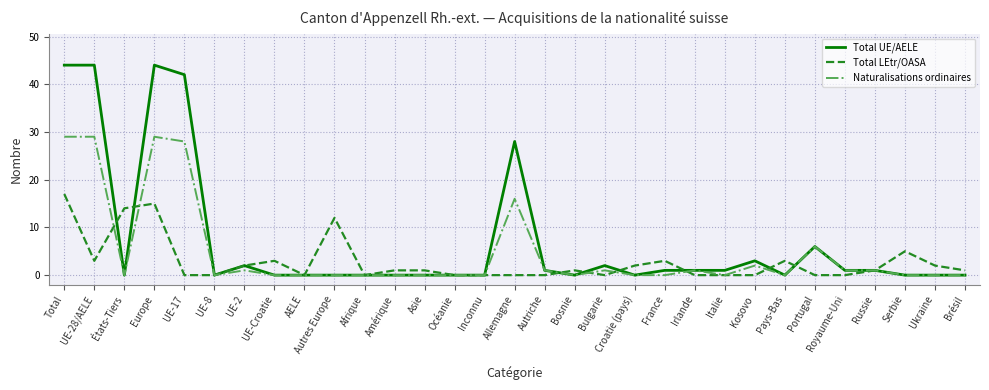

Which series has the largest total across all categories?

Total UE/AELE